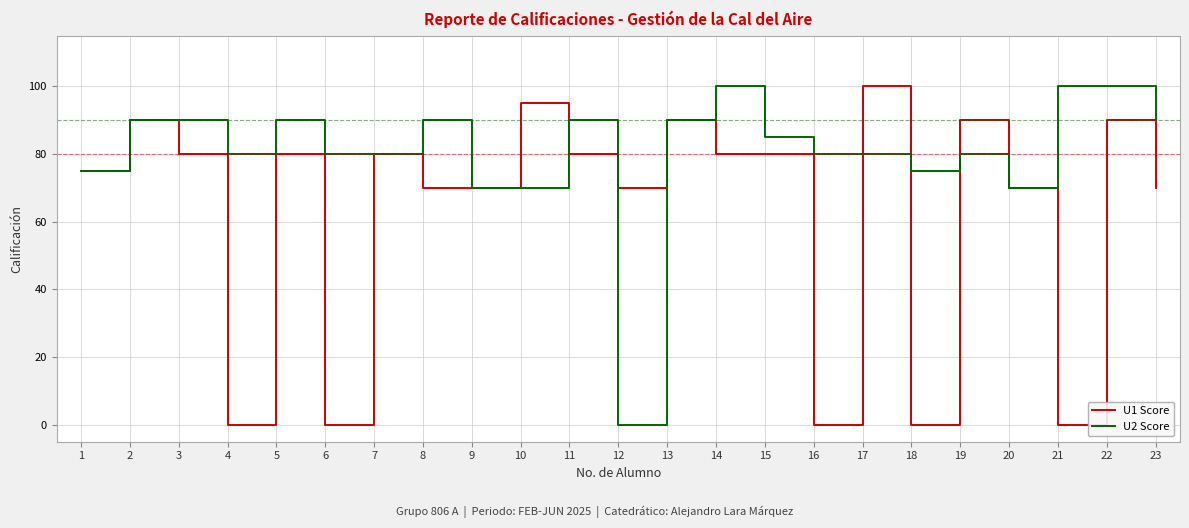

What is the total value across all series at 6?

80